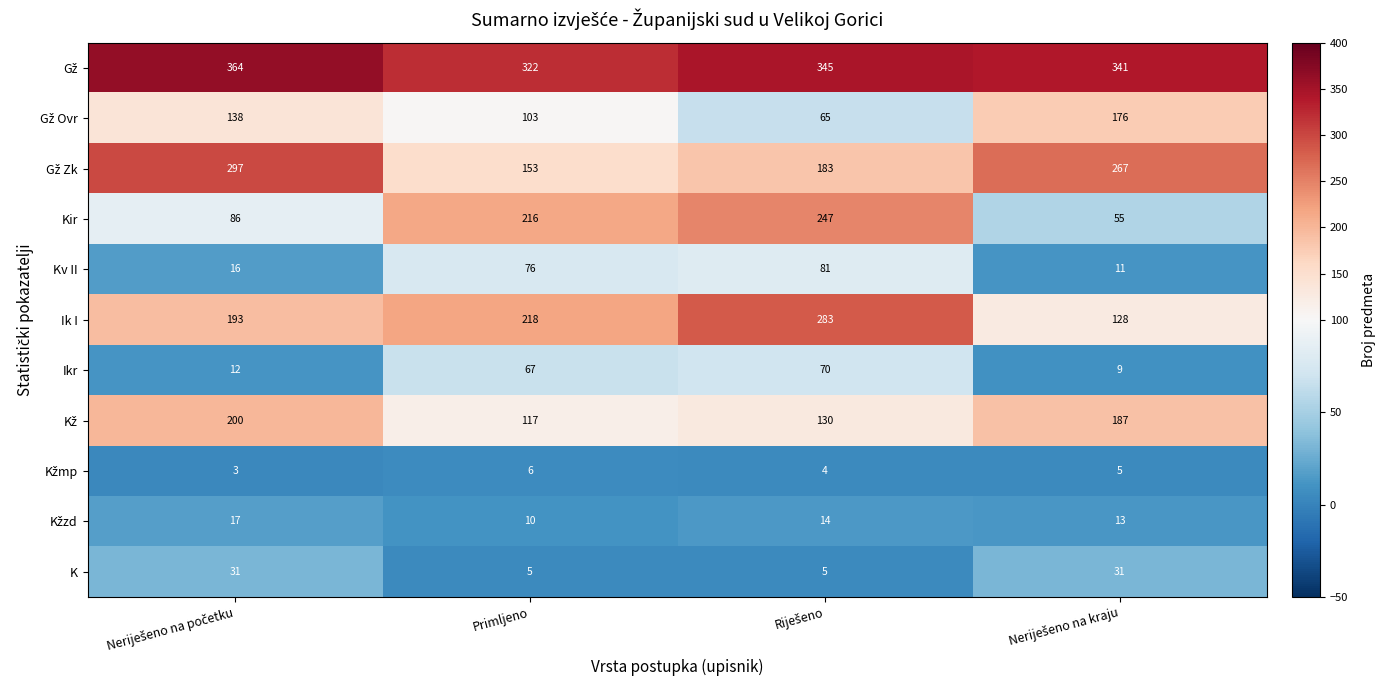

At how many categories does at least one series exceed 14?

4